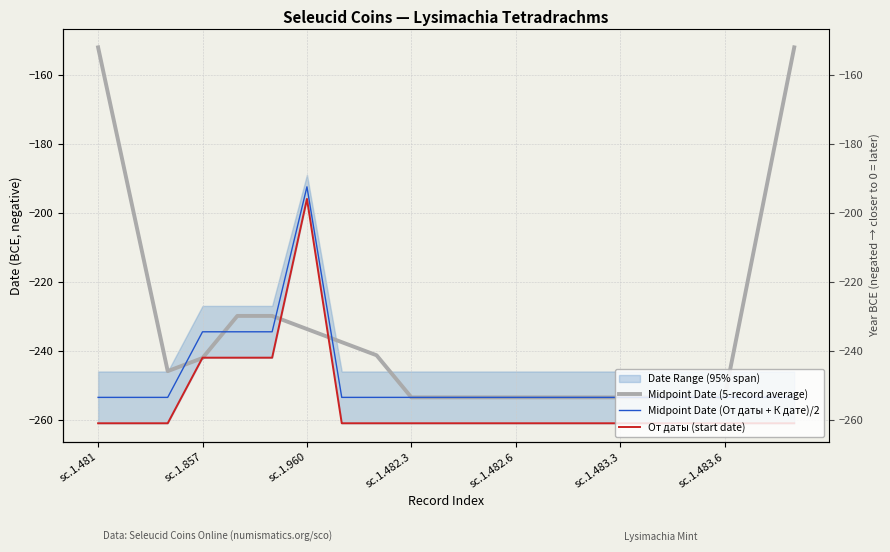

Between 17 and 19, which series saw the biggest shift?

Midpoint Date (5-record average)